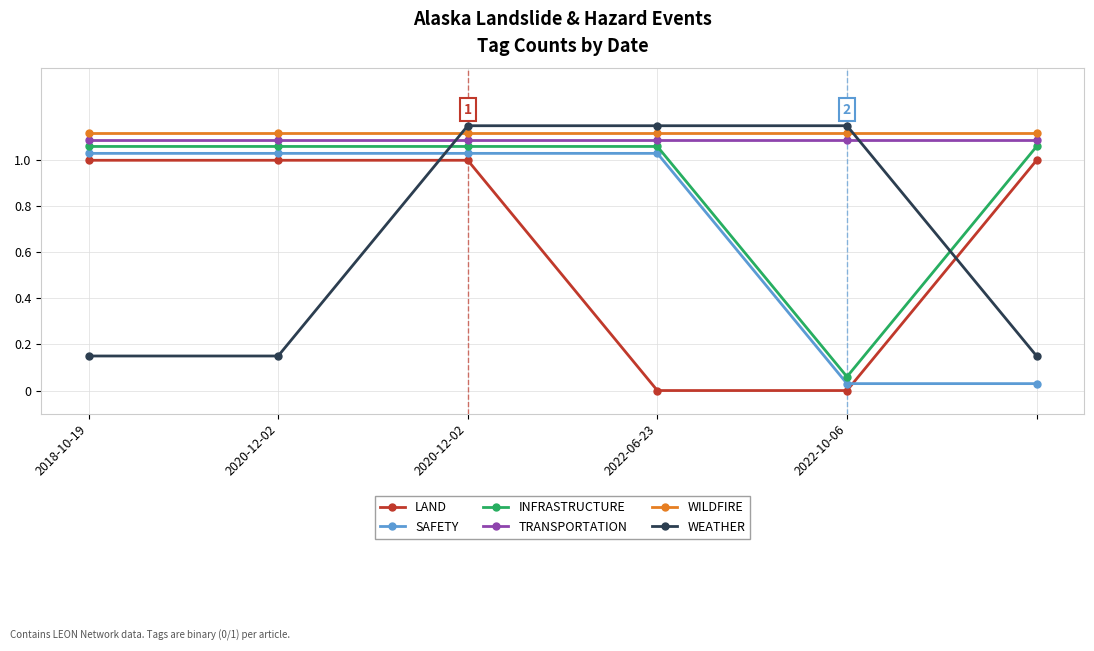

What is the average value of the WEATHER series?

0.7